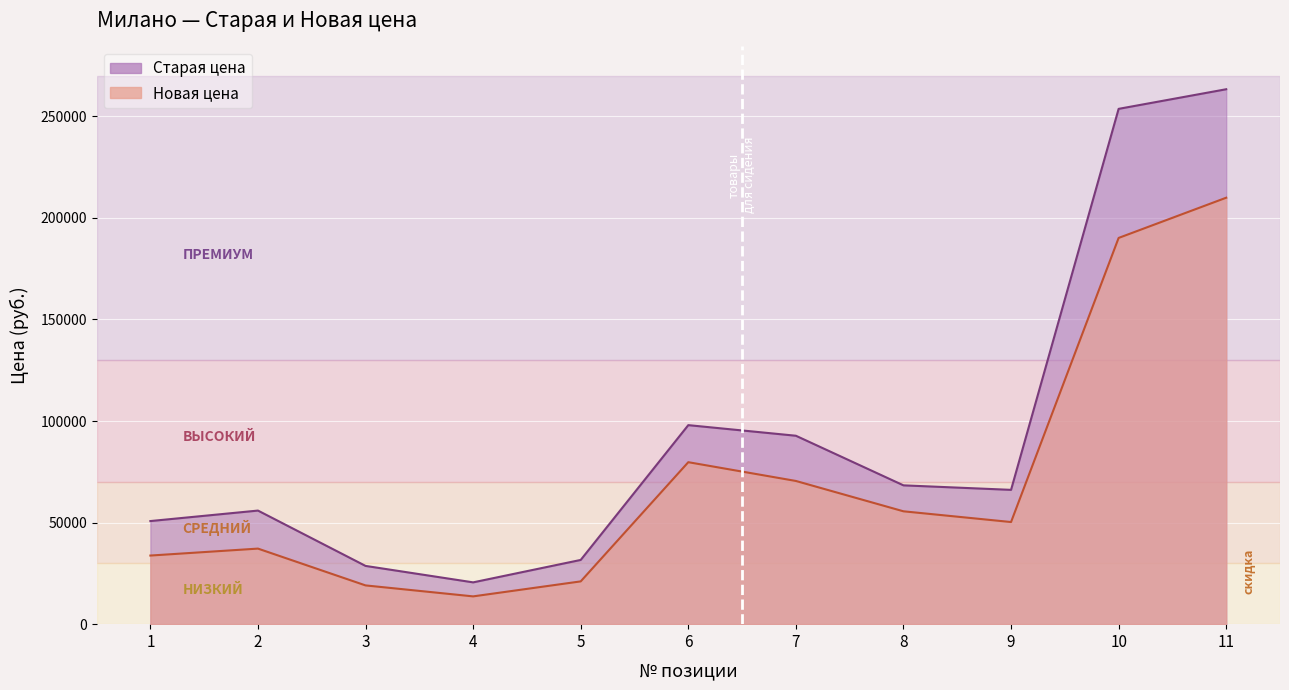

What is the difference between the highest and lowest values at 3?

9600